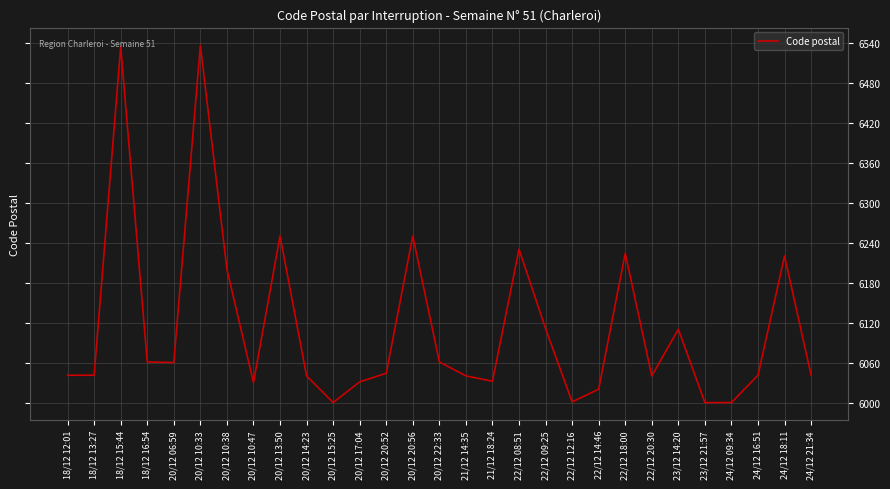

The chart shows a value of 6000 at 24/12 09:34. True or false?

True